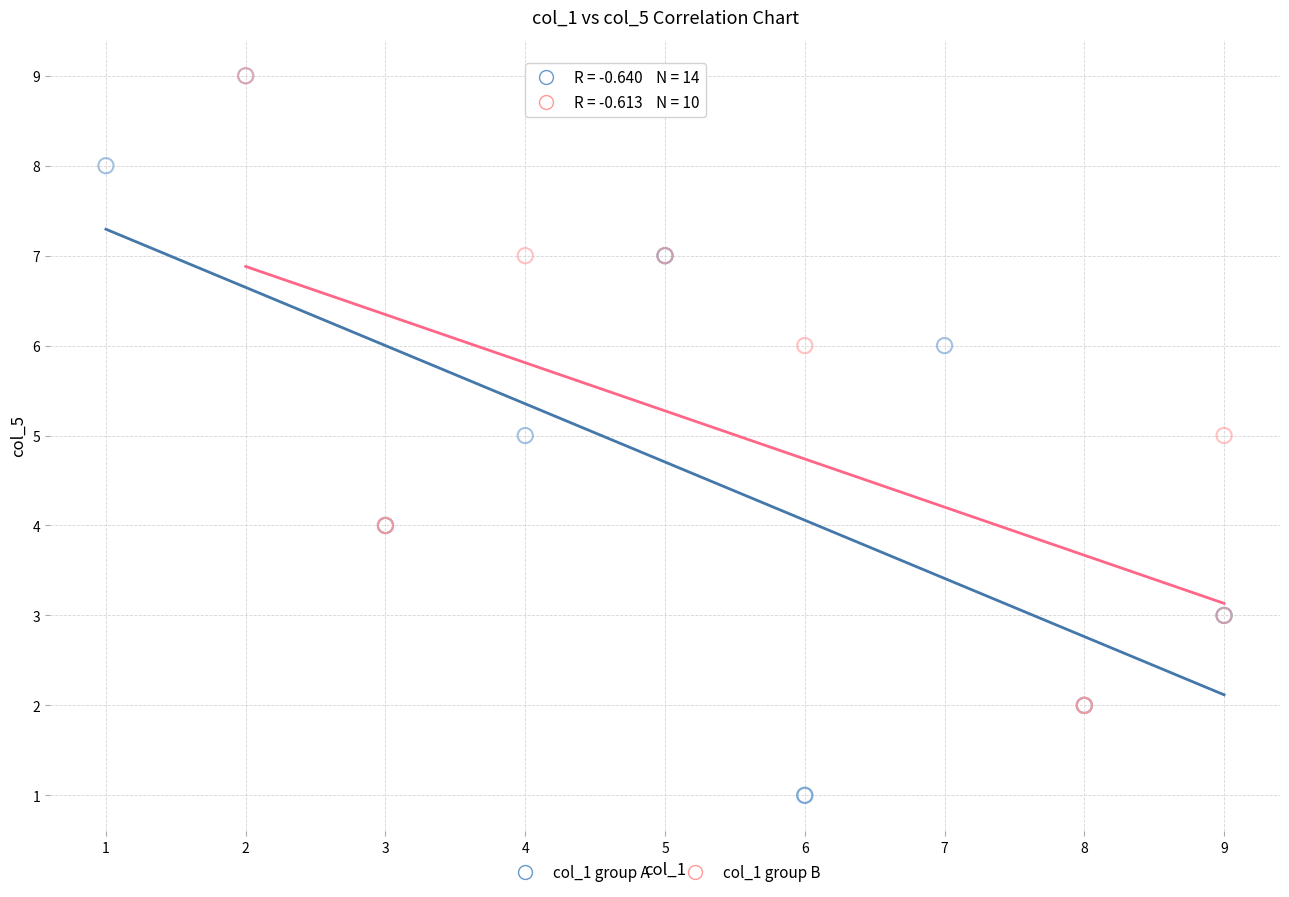

Which series has the widest spread of Y values?

col_1 group A